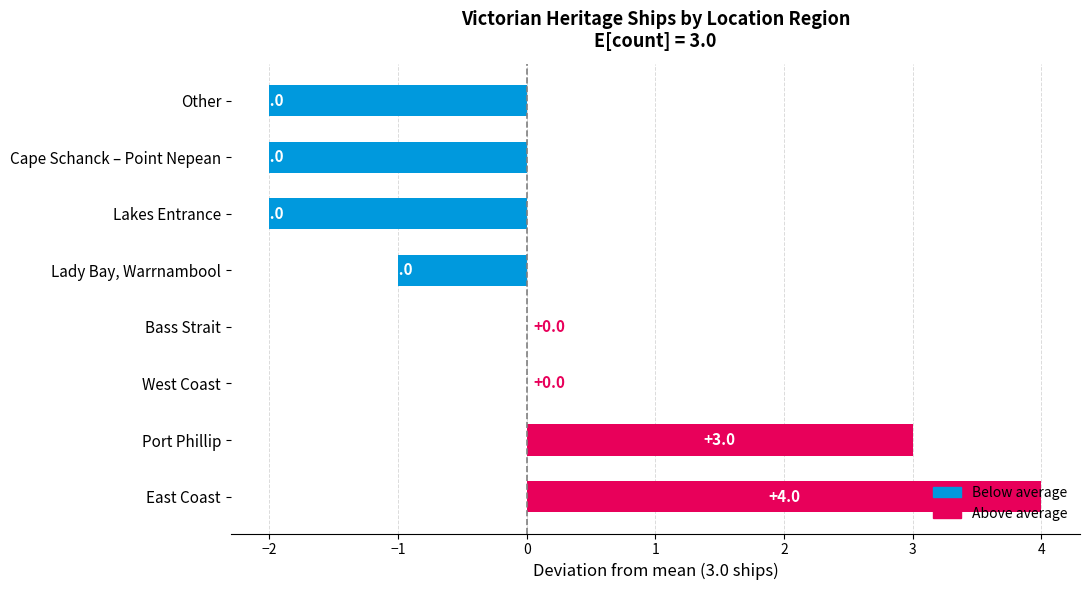

True or false: the data shows 0 at West Coast.

True